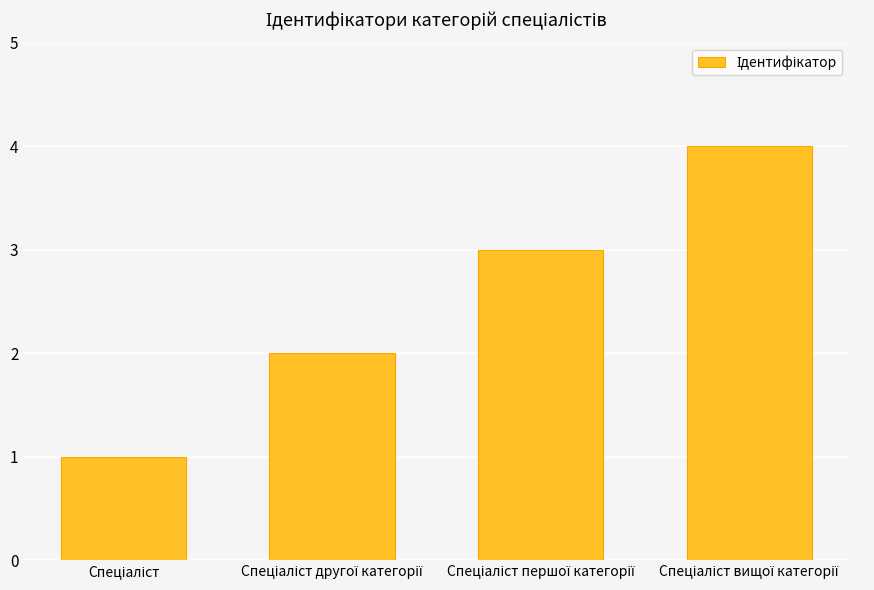

What is the maximum value shown in the chart?

4